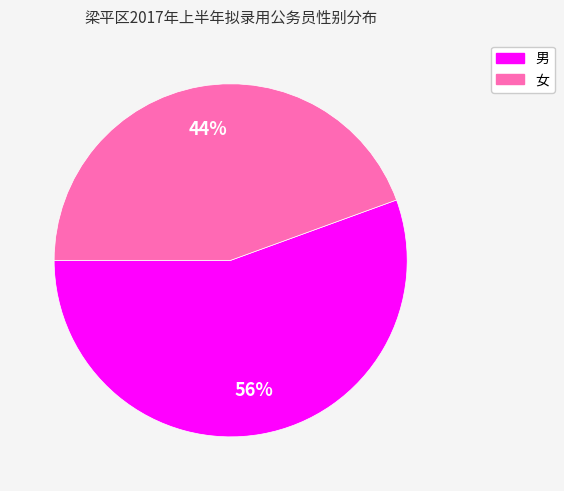

Is there any slice that represents more than half of the pie?

Yes